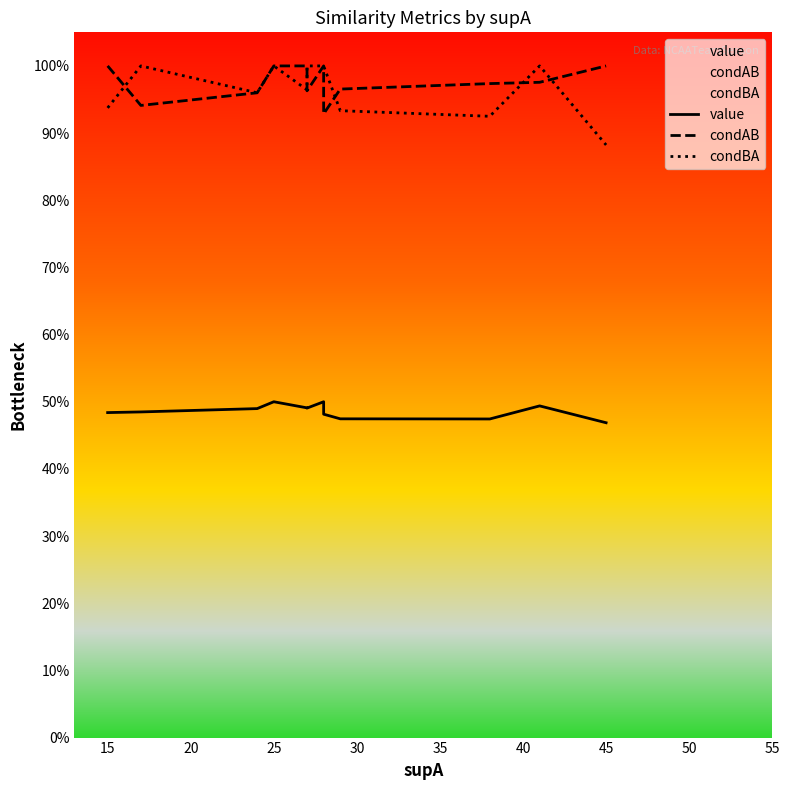

What are all the series names shown in the legend?

value, condAB, condBA